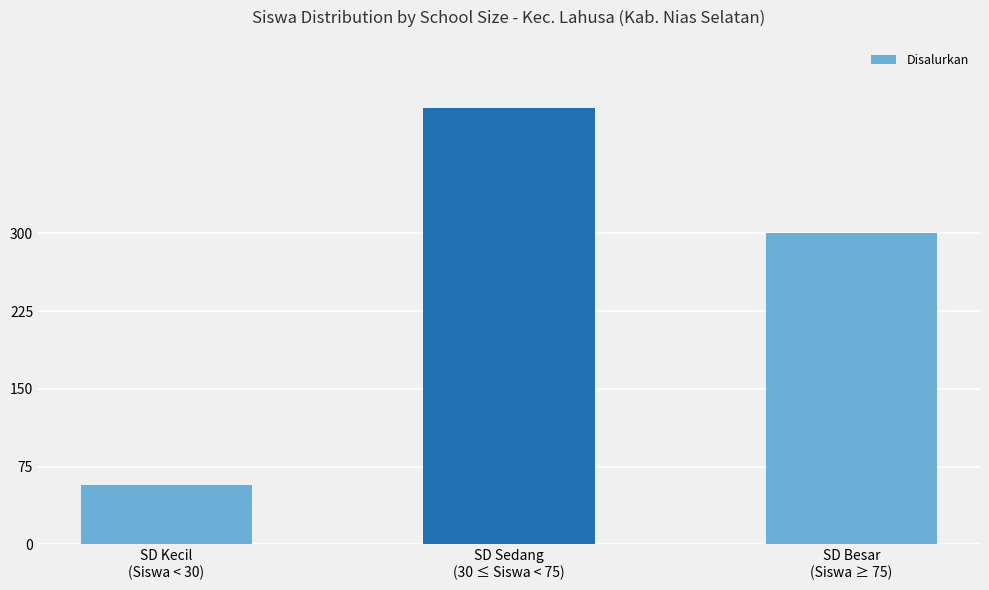

Are the bars horizontal?

No